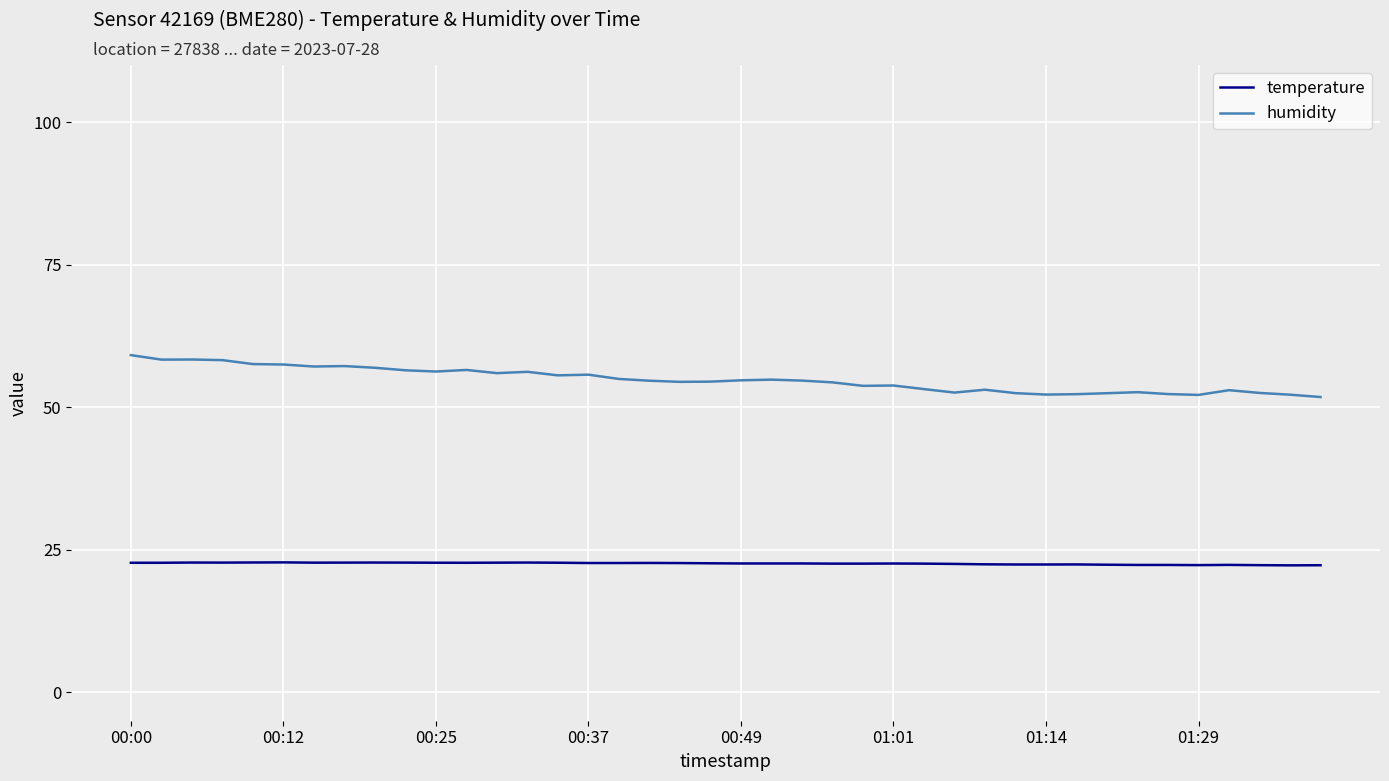

Which series has the largest total across all categories?

humidity